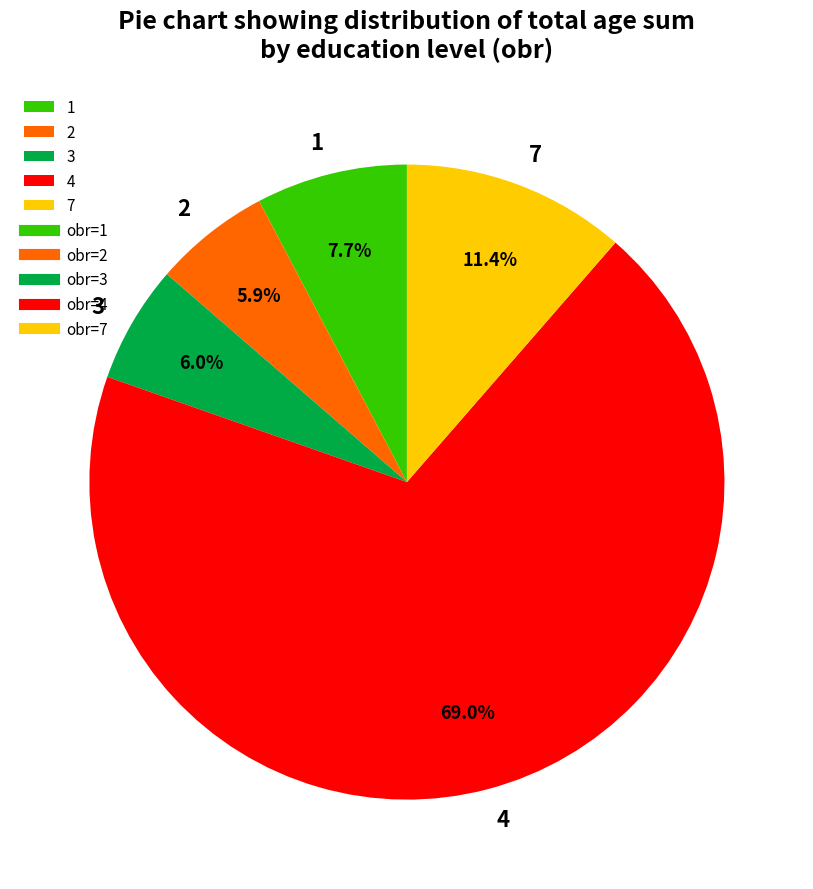

Which has a higher value, 4 or 1?

4